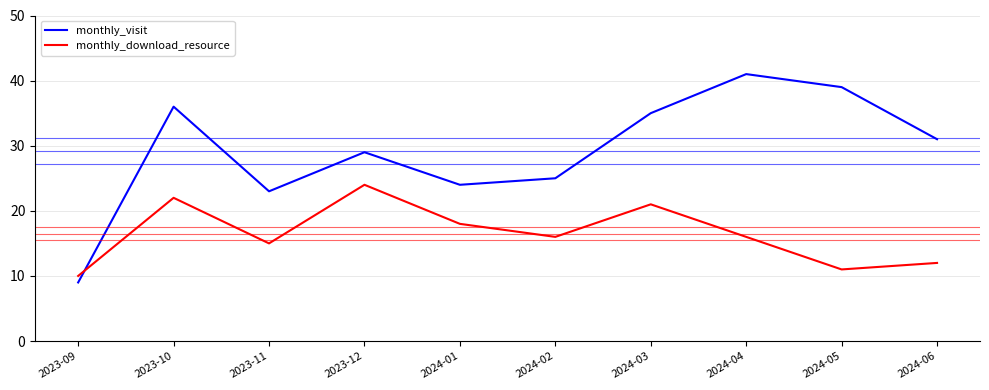

Reading left to right, extract all data points from this chart.

monthly_visit: 2023-09=9	2023-10=36	2023-11=23	2023-12=29	2024-01=24	2024-02=25	2024-03=35	2024-04=41	2024-05=39	2024-06=31
monthly_download_resource: 2023-09=10	2023-10=22	2023-11=15	2023-12=24	2024-01=18	2024-02=16	2024-03=21	2024-04=16	2024-05=11	2024-06=12